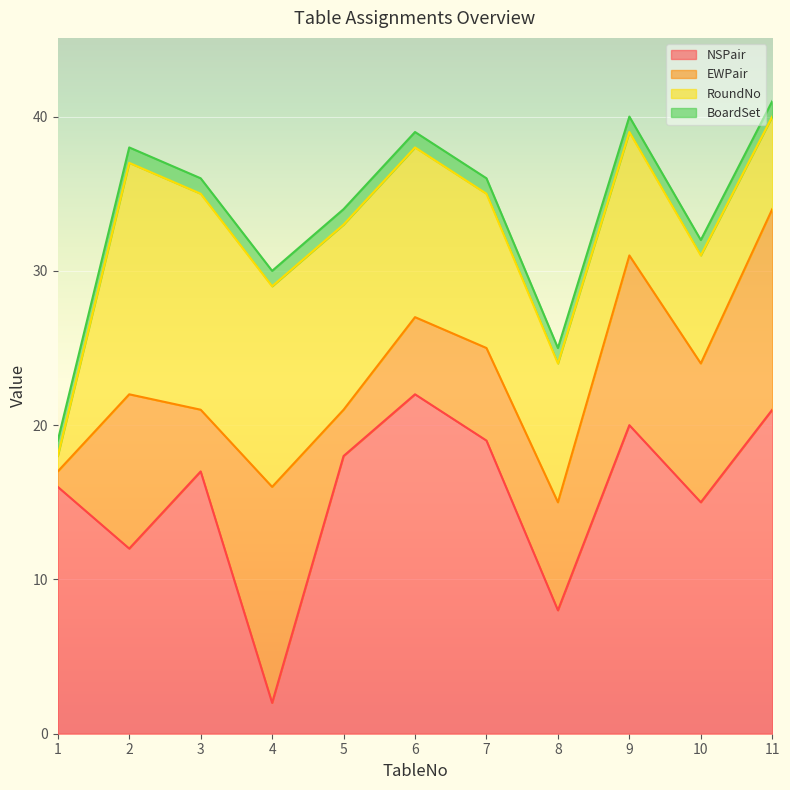

Which category has the highest value in the NSPair series?

6